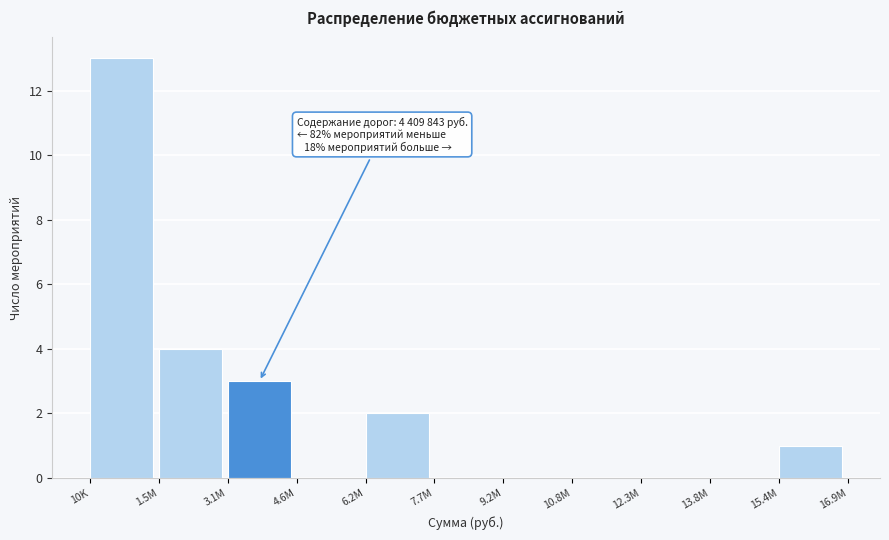

Reading left to right, transcribe all the data shown in this chart.

10K=13	1.5M=4	3.1M=3	4.6M=0	6.2M=2	7.7M=0	9.2M=0	10.8M=0	12.3M=0	13.8M=0	15.4M=1